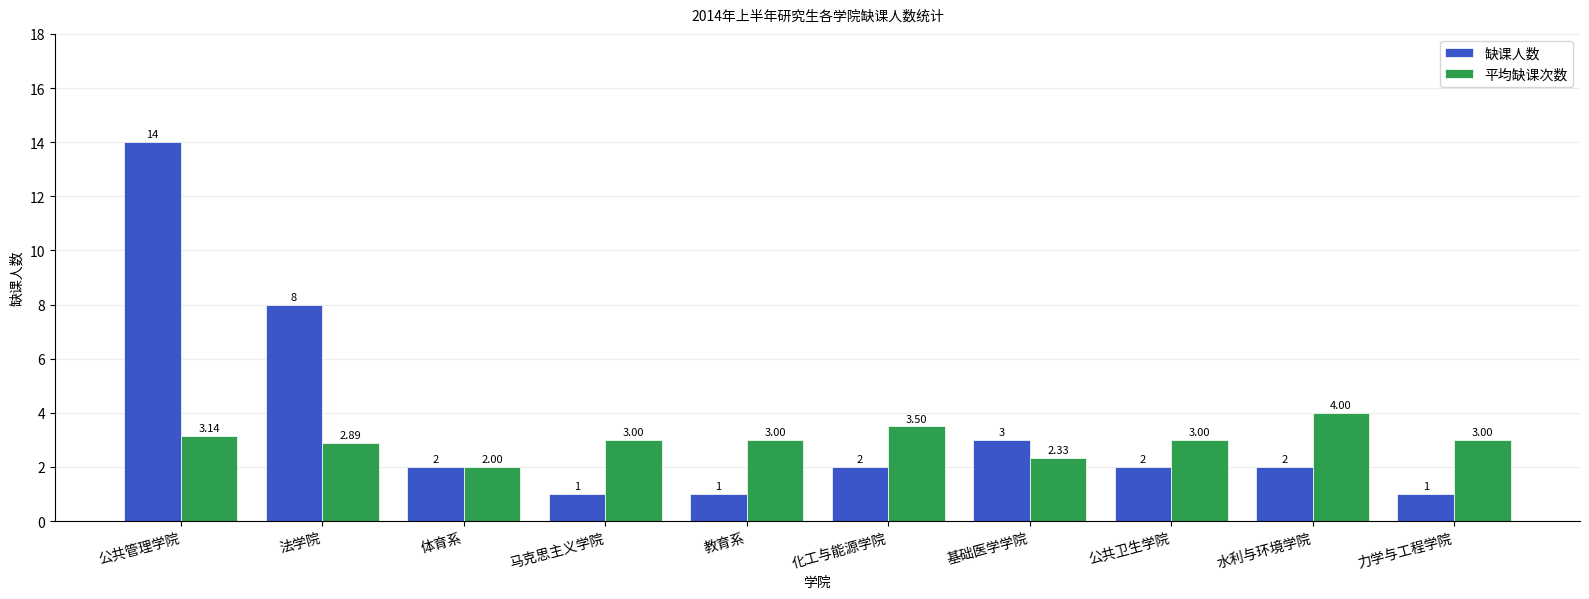

At 马克思主义学院, list the series in order from smallest to largest.

缺课人数, 平均缺课次数